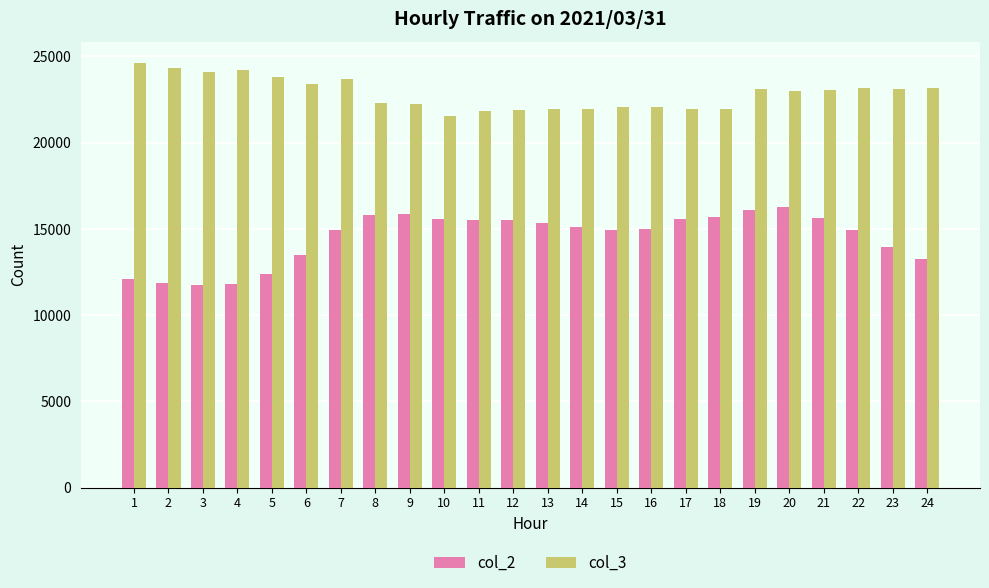

Rank the series at 16 from highest to lowest value.

col_3, col_2